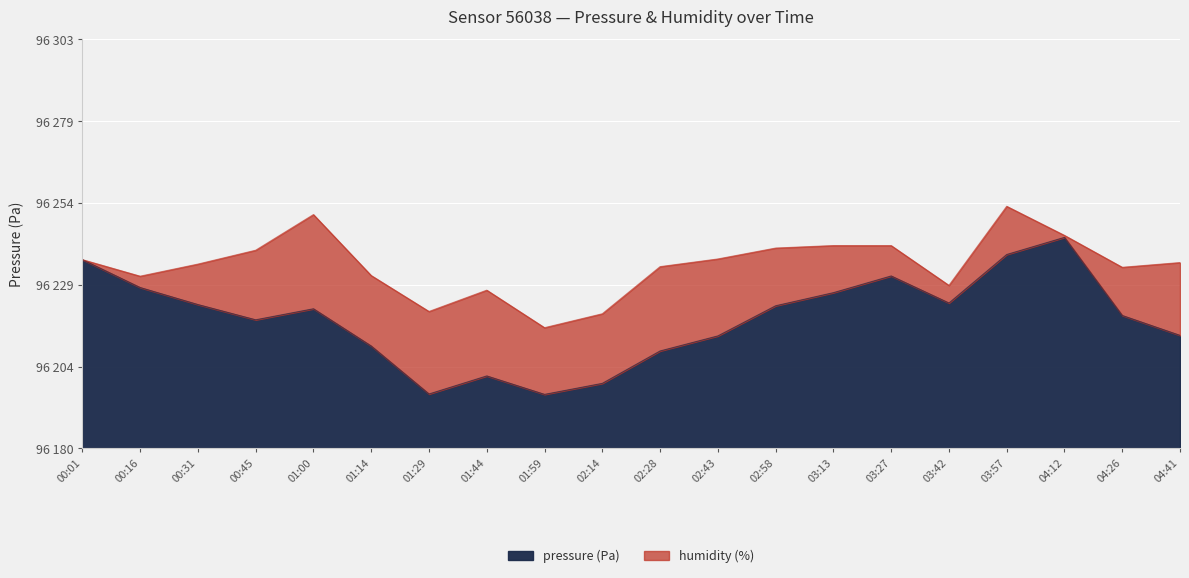

What is the label of the 6th point from the left?

01:14